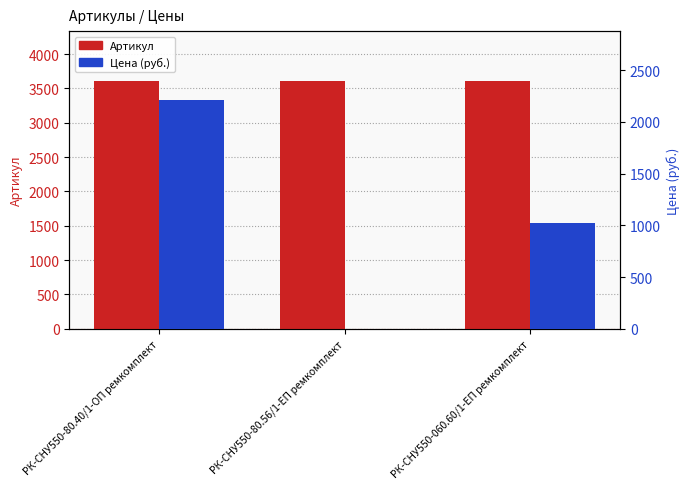

What is the difference between the highest and lowest values at РК-СНУ550-80.40/1-ОП ремкомплект?

1396.0